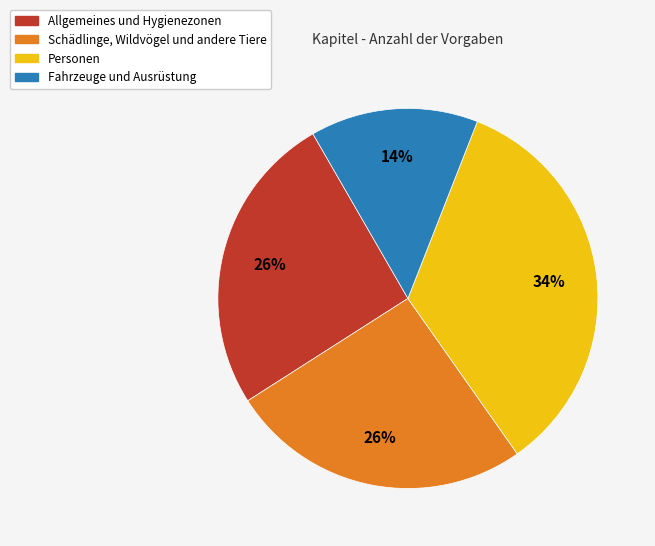

What is the largest slice in the pie chart?

Personen